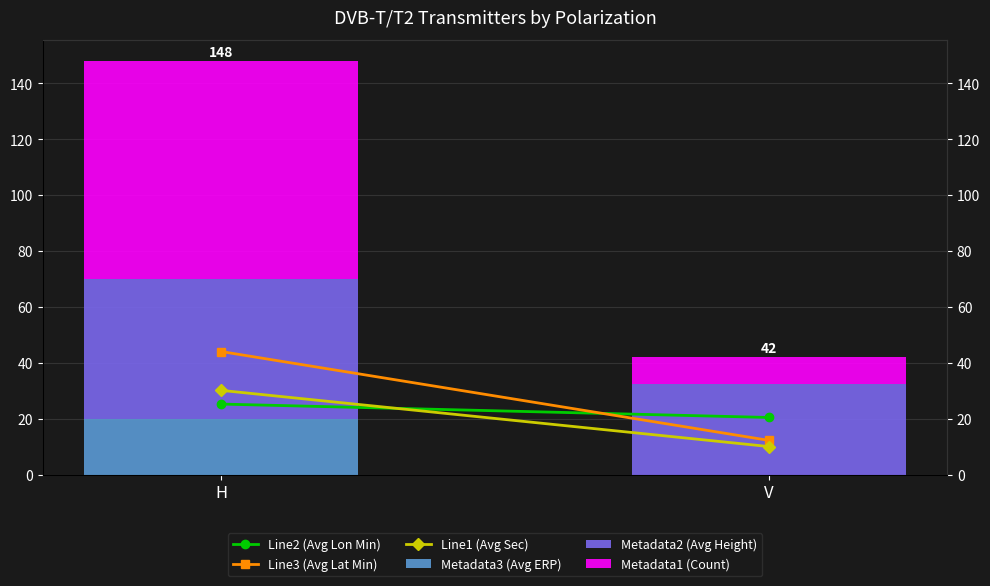

Which category has the highest value in the Metadata1 (Count) series?

H